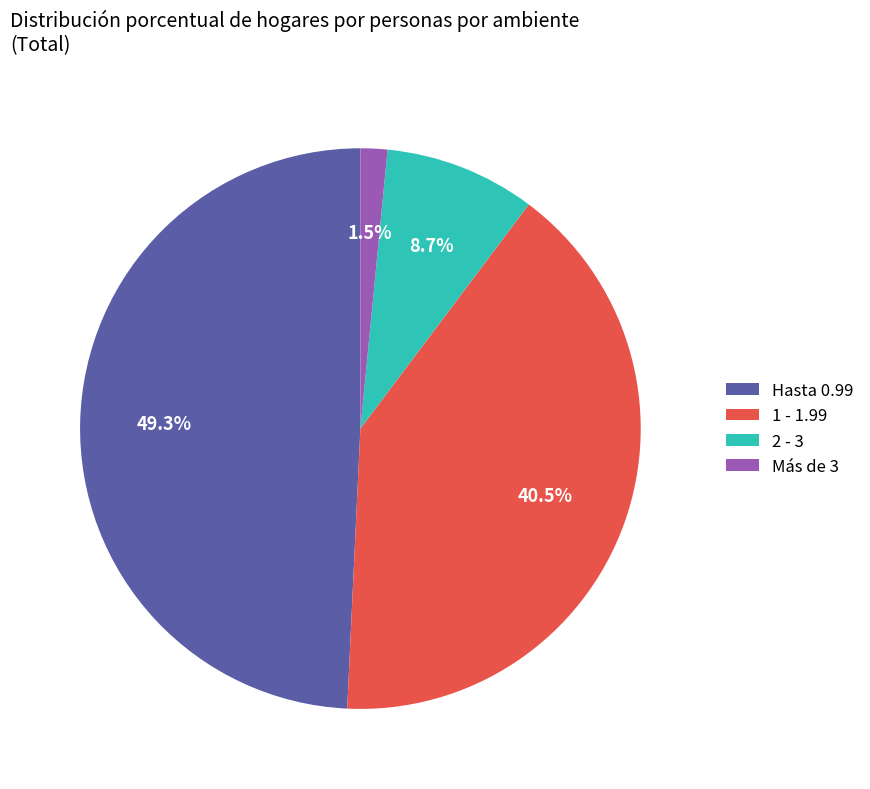

Is there a majority slice in this chart?

No